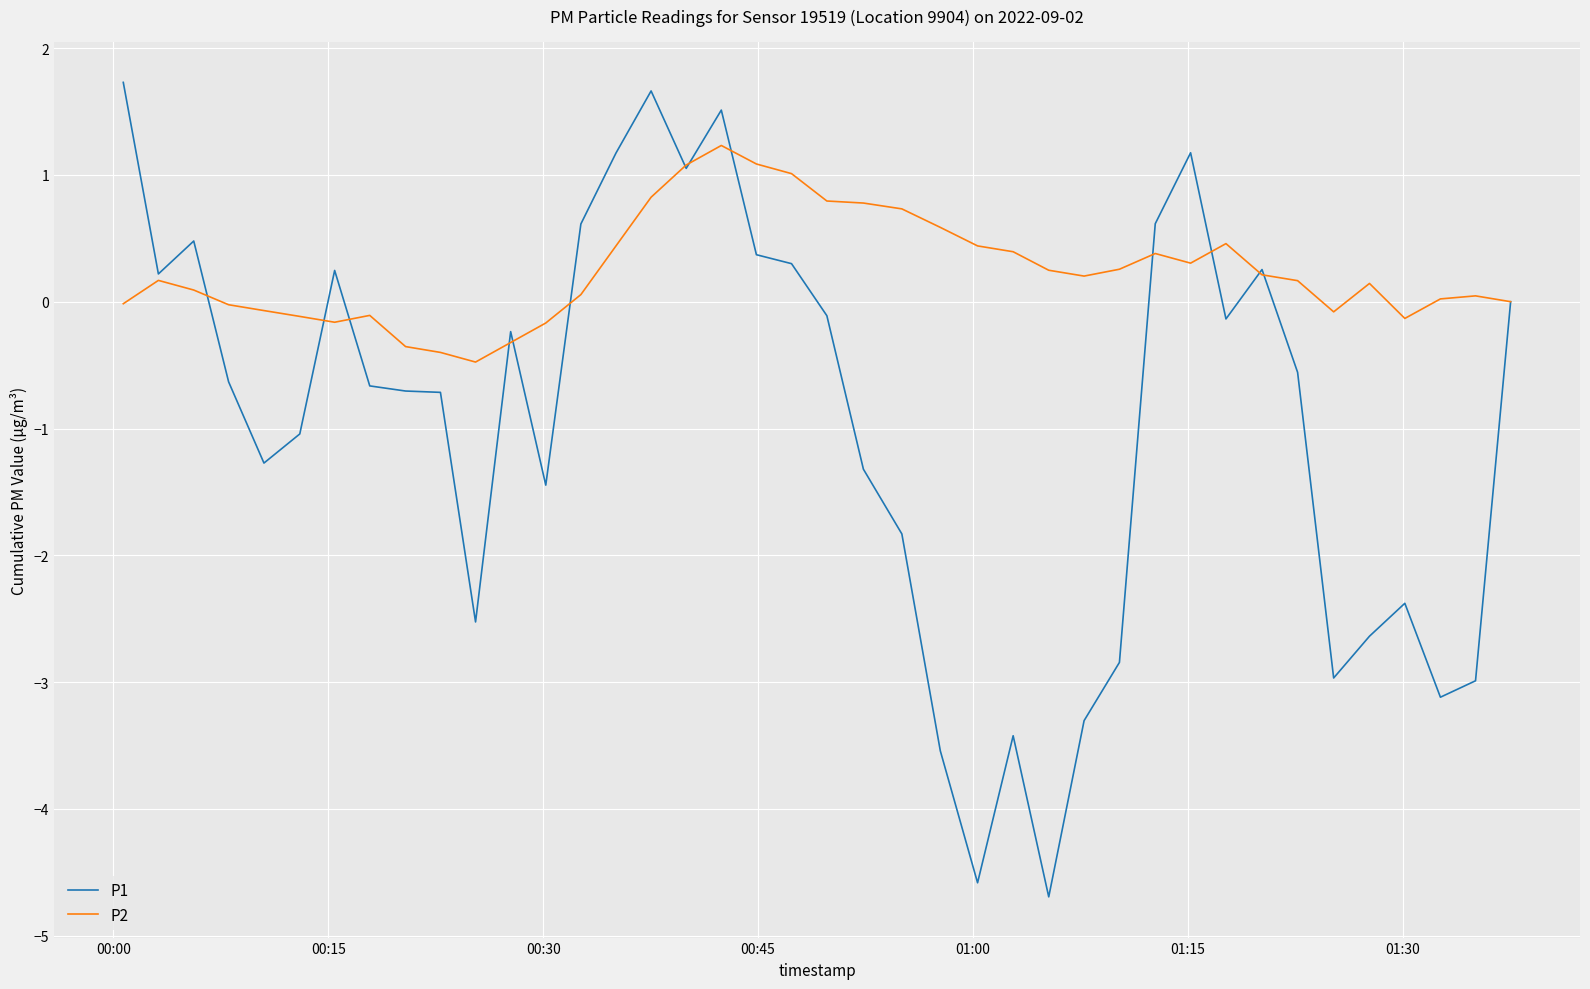

Which series has the largest total across all categories?

P2